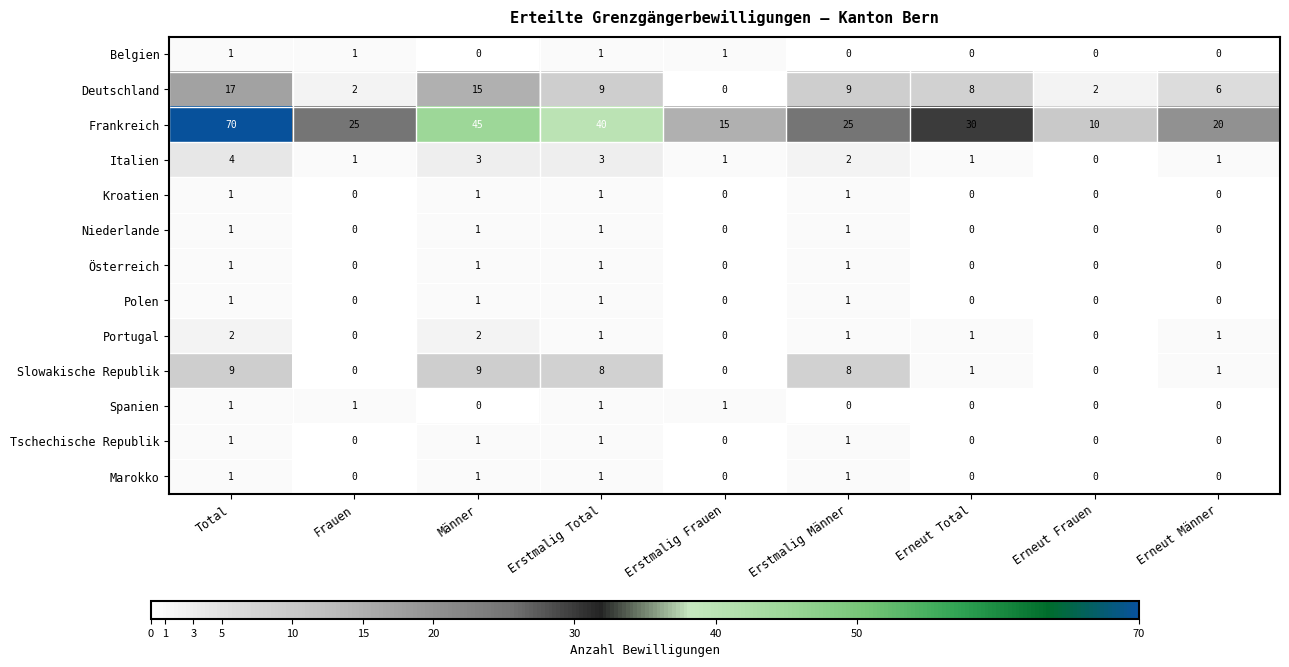

How many Kroatien values are between 0 and 1?

9